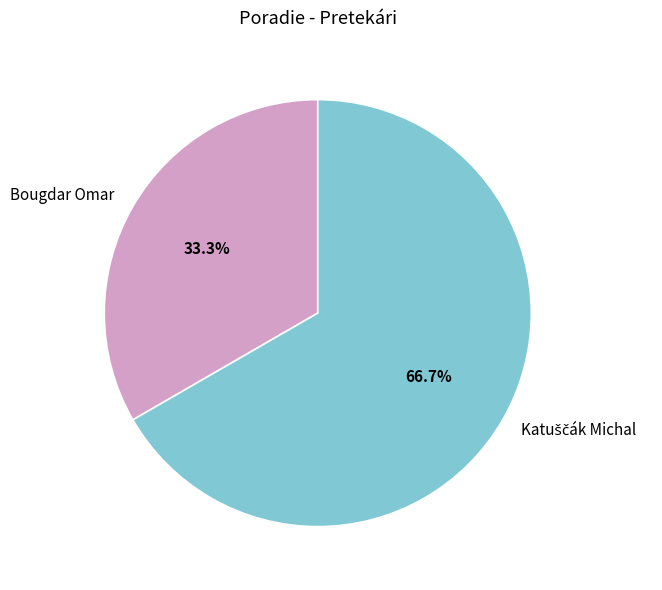

Does any single category account for the majority?

Yes